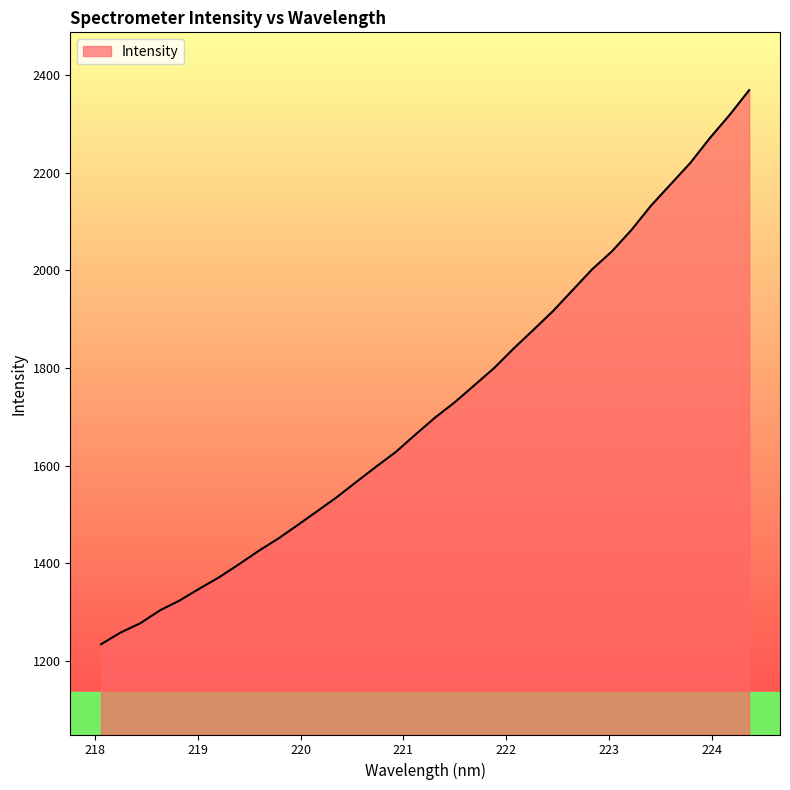

What is the difference between the maximum and minimum values?

1135.9